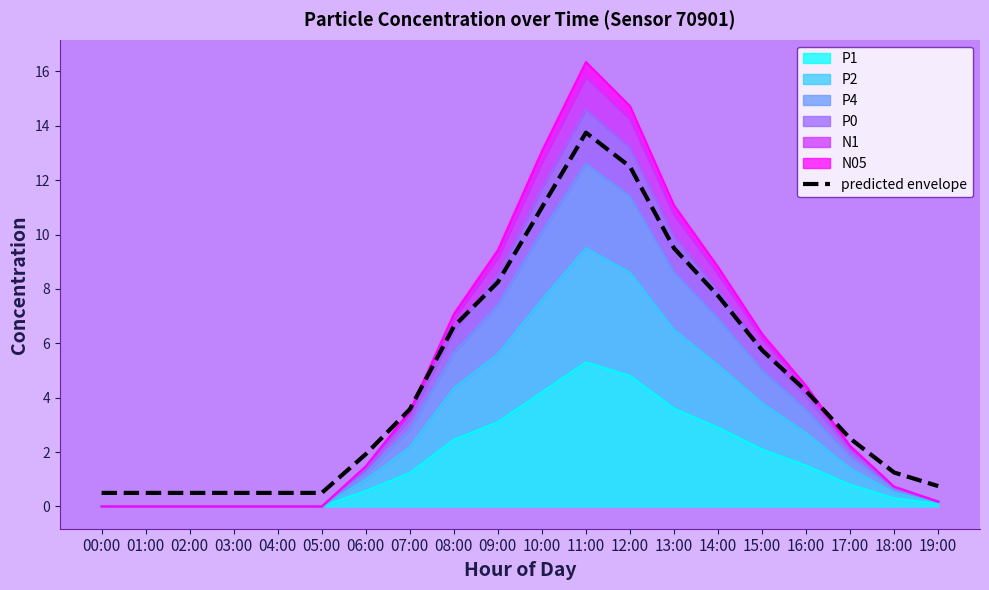

Rank the categories by value from highest to lowest.

11:00, 12:00, 10:00, 13:00, 09:00, 14:00, 08:00, 15:00, 16:00, 07:00, 17:00, 06:00, 18:00, 19:00, 00:00, 01:00, 02:00, 03:00, 04:00, 05:00